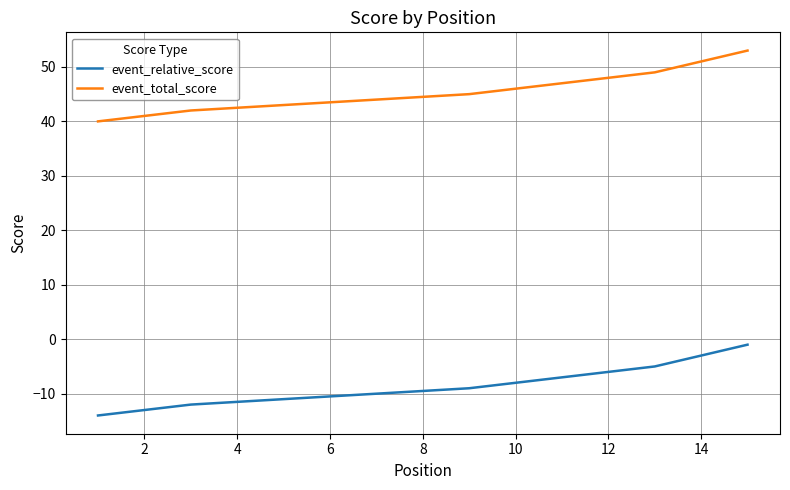

Is the value of event_total_score at 16 greater than the value of event_relative_score at 0?

Yes